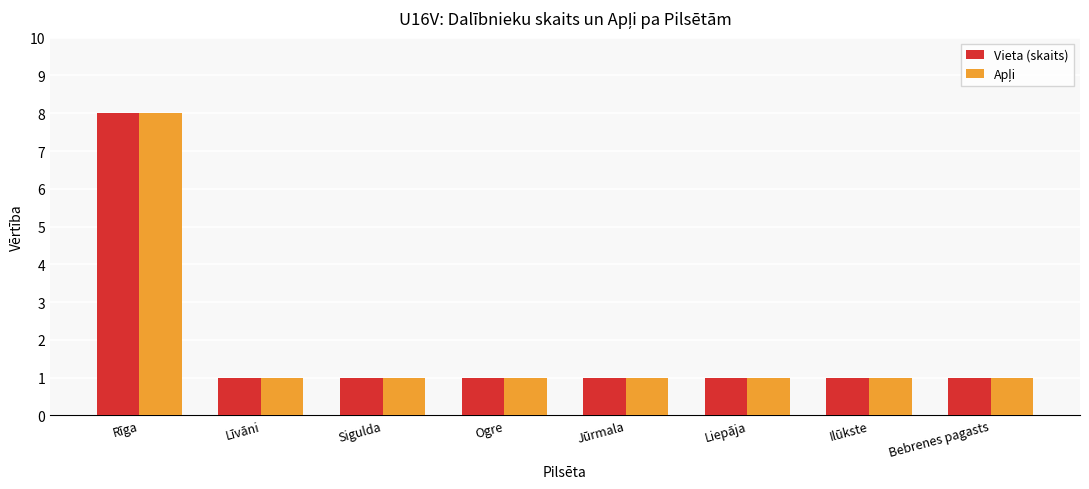

The Vieta (skaits) series shows 2 at Bebrenes pagasts. True or false?

False